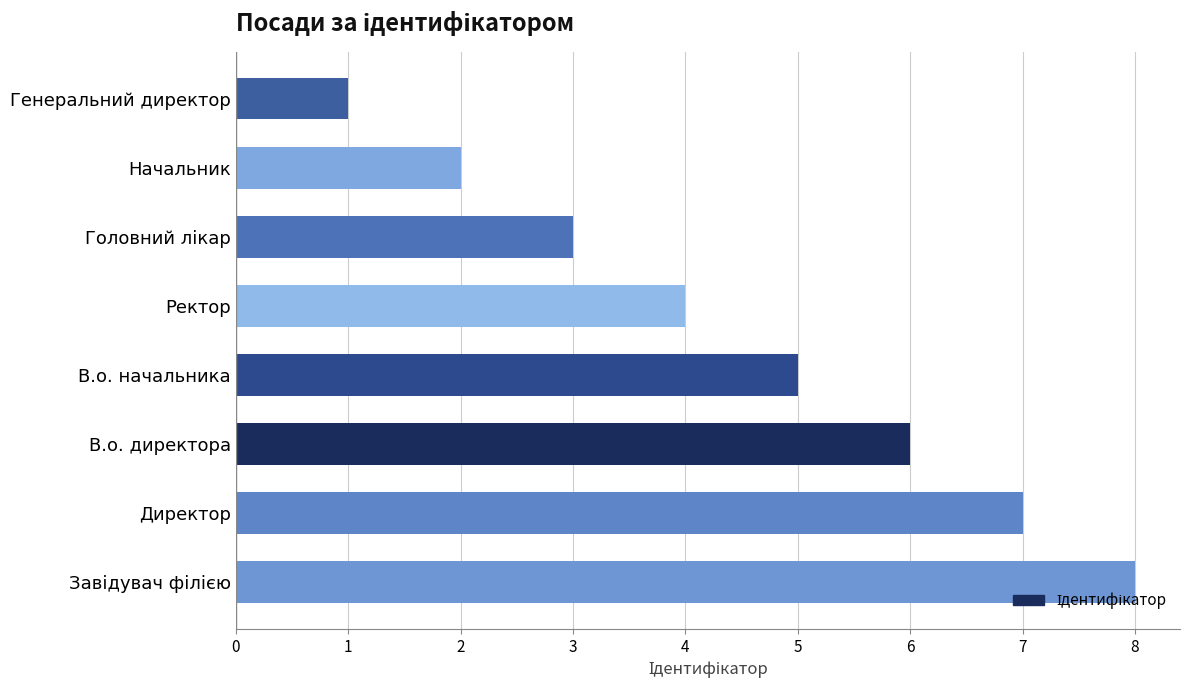

How many distinct data groups are displayed?

1